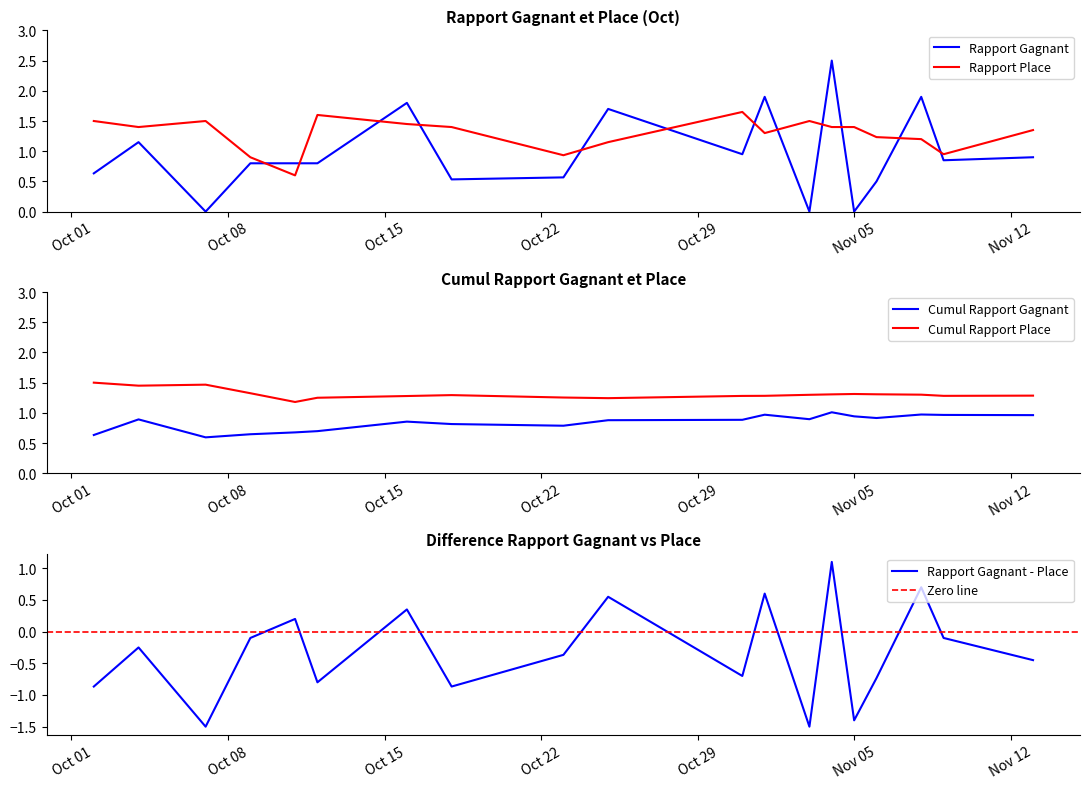

At how many categories does at least one series exceed 1?

16